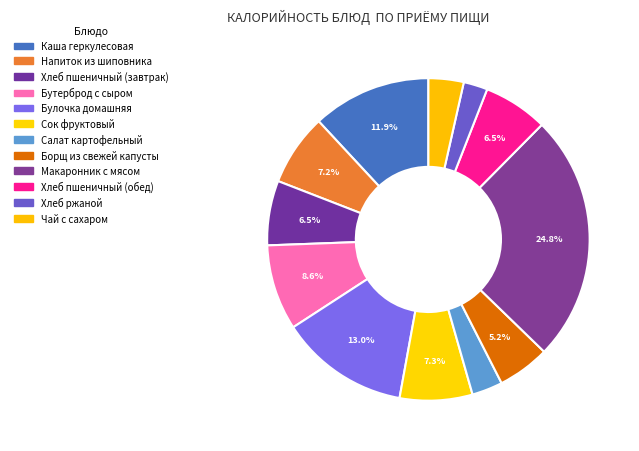

To the nearest percent, what is the average slice percentage?

8%